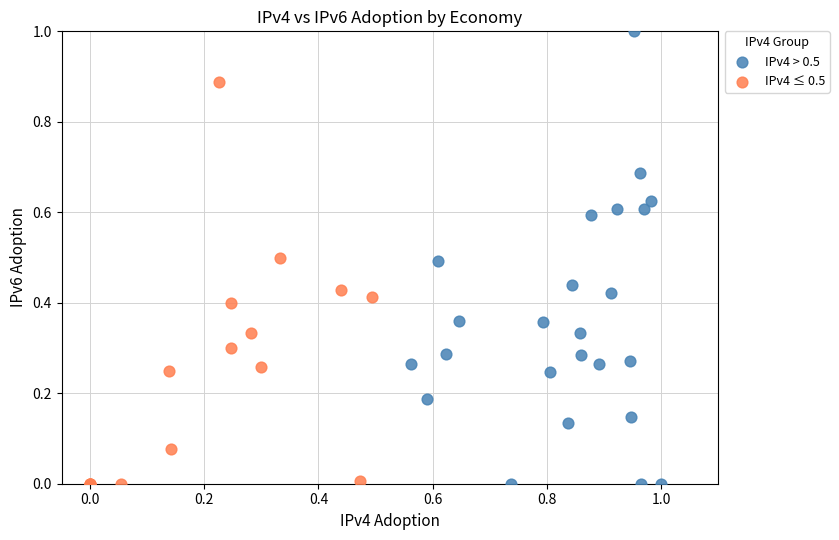

Which series reaches the maximum Y coordinate?

IPv4 > 0.5